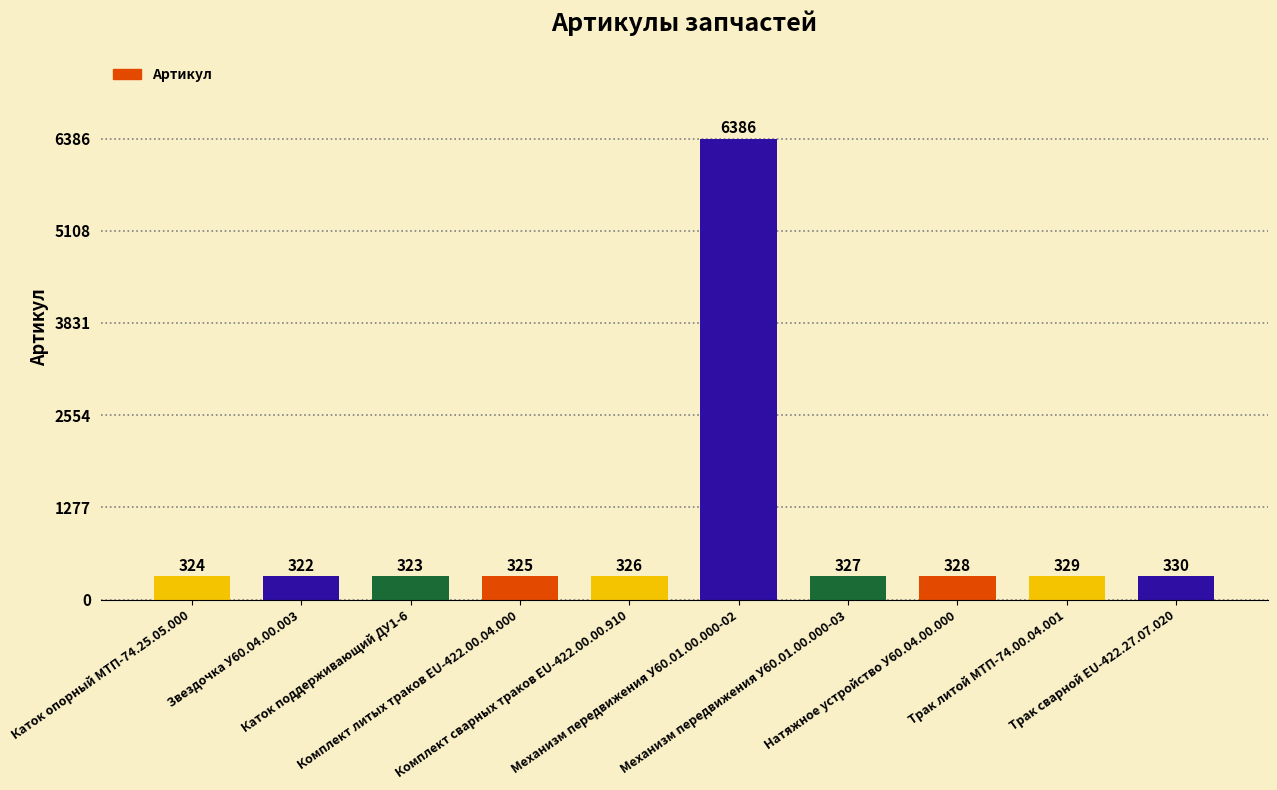

What is the change in value from Механизм передвижения У60.01.00.000-02 to Трак литой МТП-74.00.04.001?

-6057